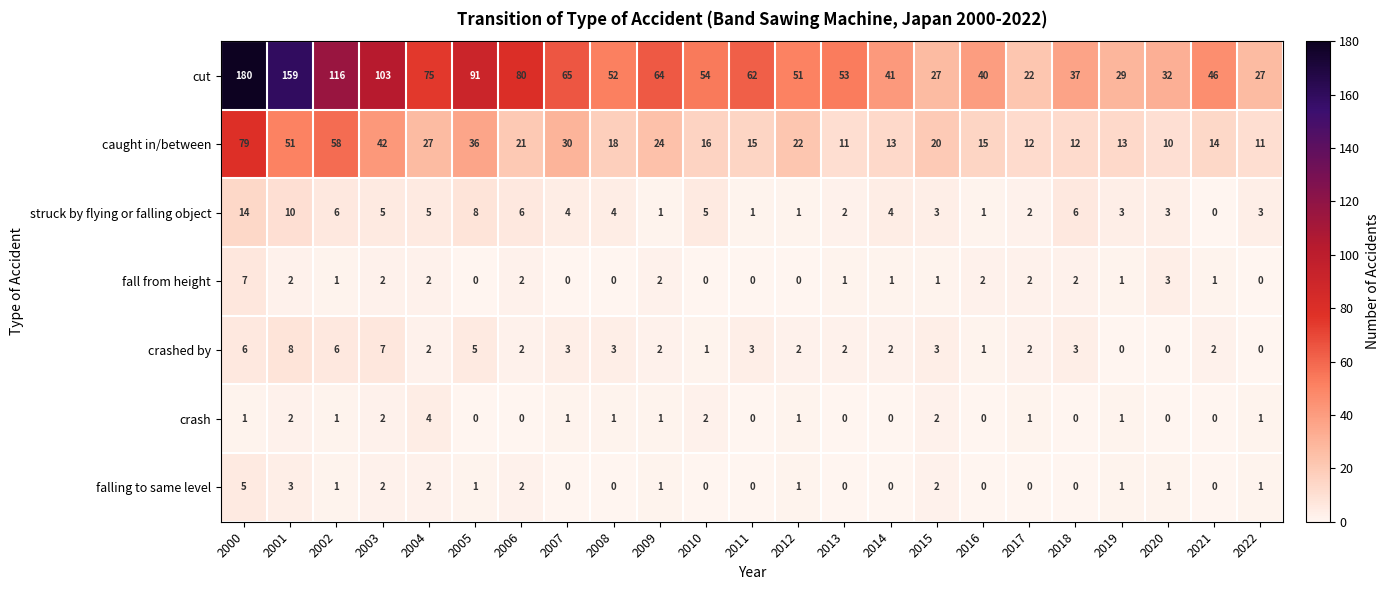

What is the difference between the maximum and second lowest values in the struck by flying or falling object series?

13